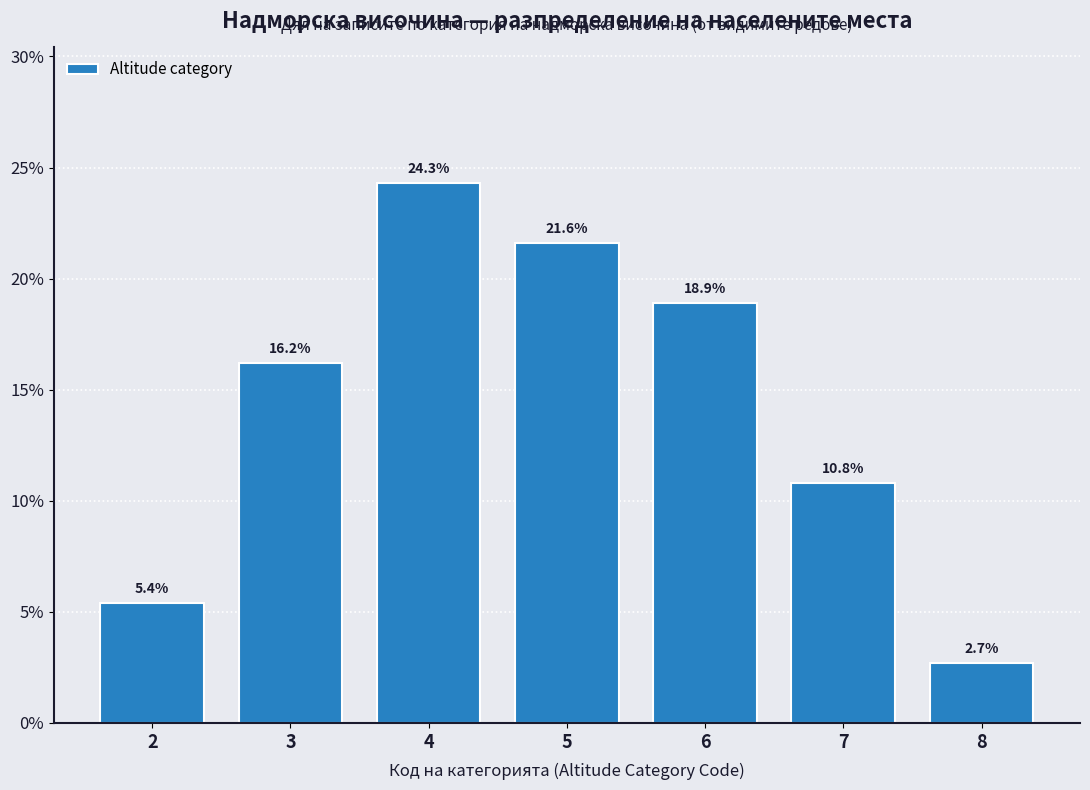

Reading right to left, extract all data points from this chart.

2.7	10.8	18.9	21.6	24.3	16.2	5.4